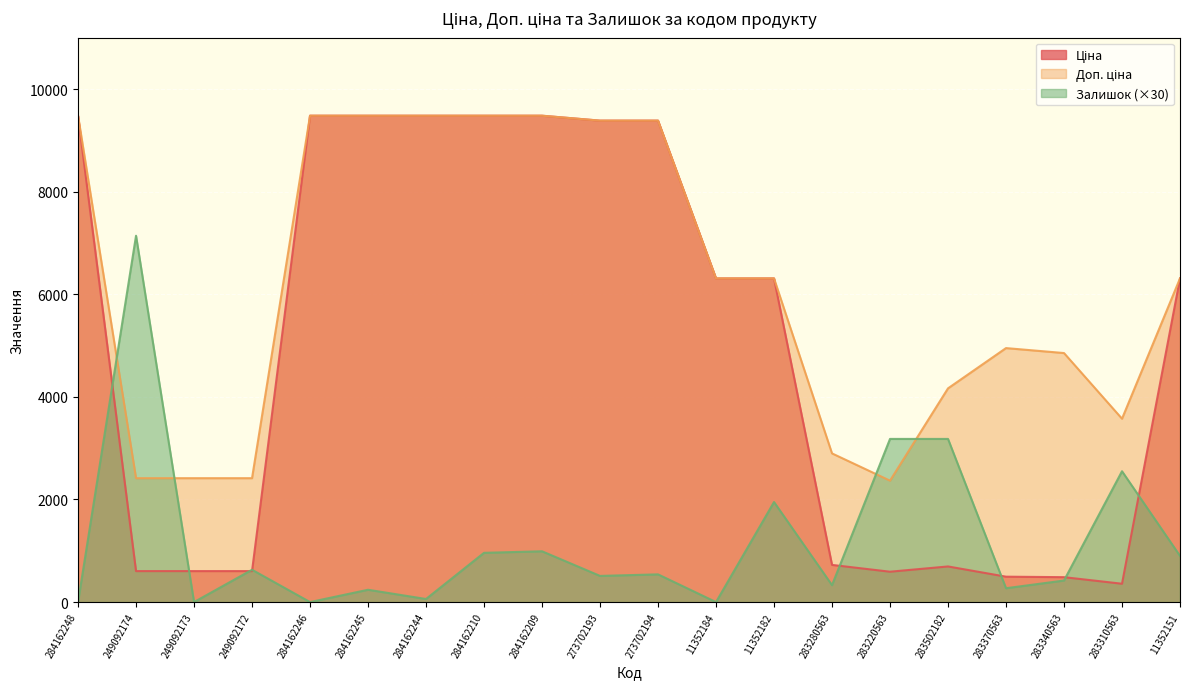

What is the sum of the Ціна values at 283310563 and 283340563?

842.8